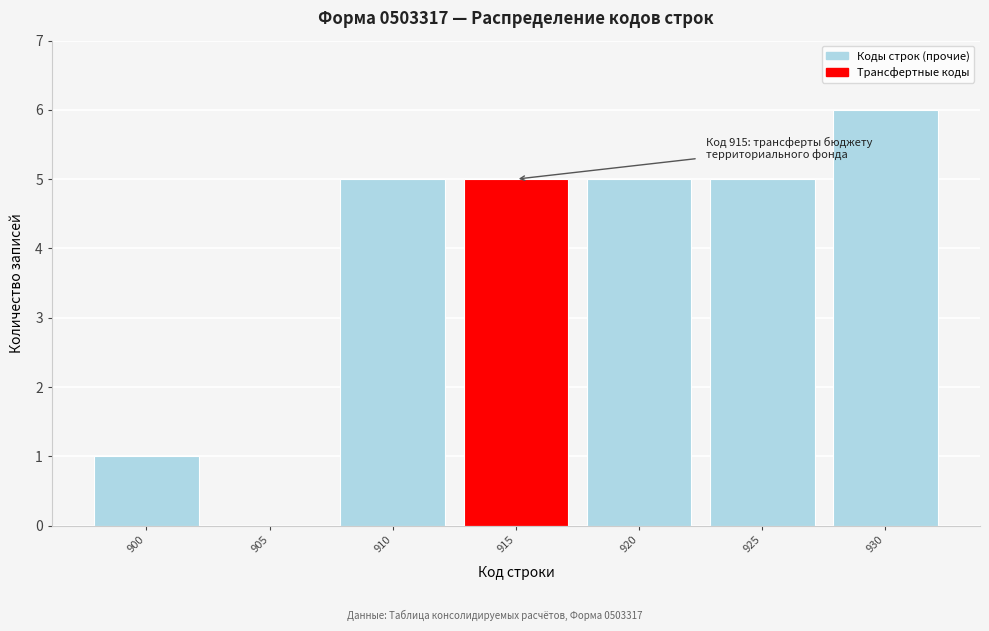

Reading left to right, extract all data points from this chart.

900=1	905=0	910=5	915=5	920=5	925=5	930=6